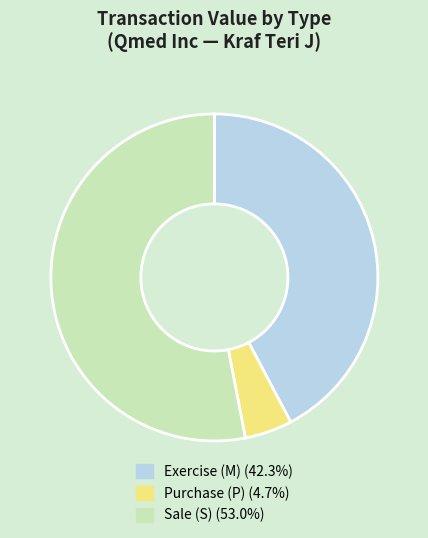

Is there a majority slice in this chart?

Yes